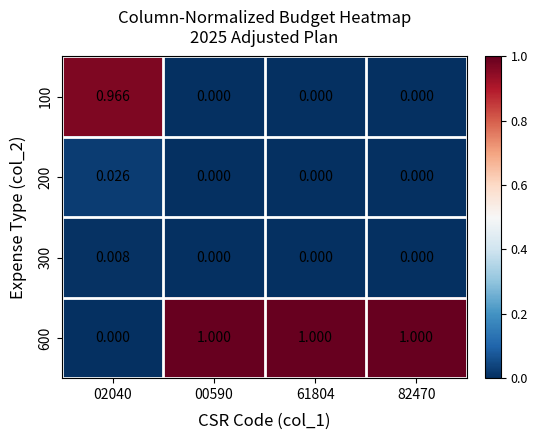

Between 02040 and 82470, which series saw the biggest shift?

600